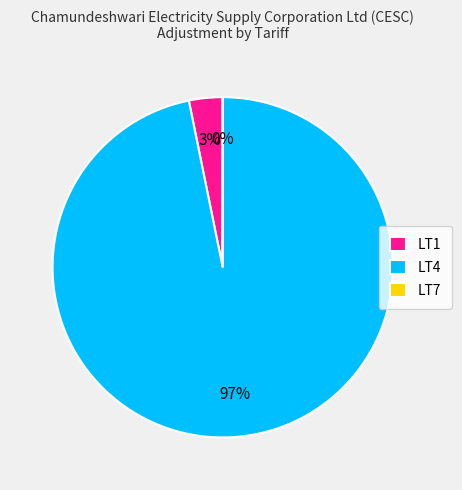

To the nearest percent, what is the difference between the LT4 and LT1 slice percentages?

94%